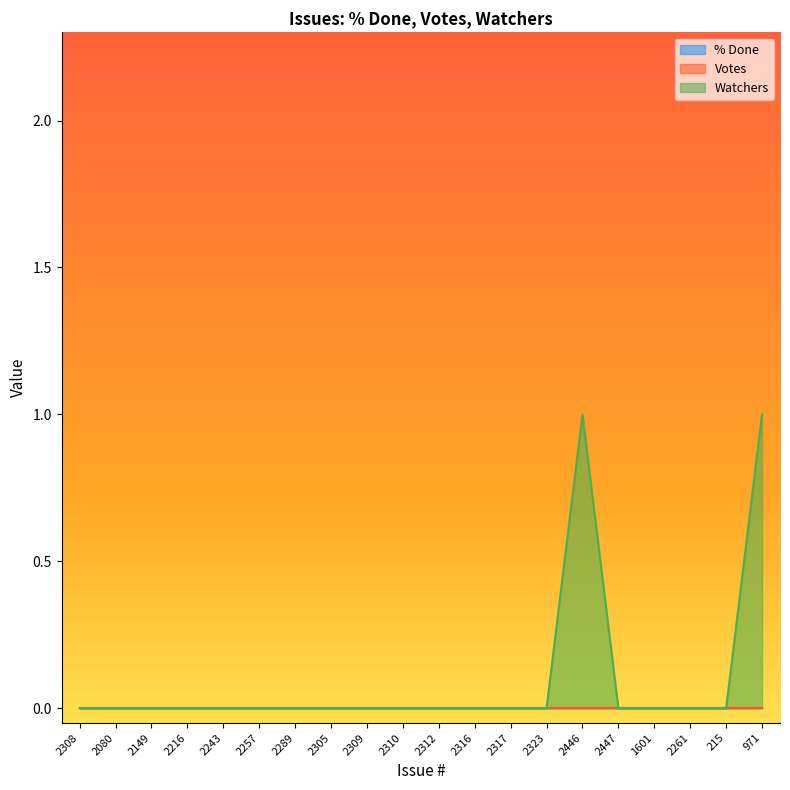

At which category is the sum across all series the highest?

2446